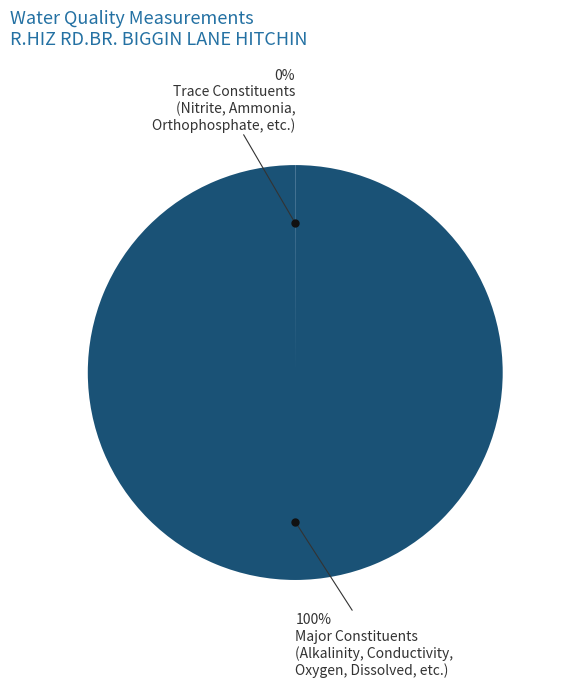

Is there any slice that represents more than half of the pie?

Yes